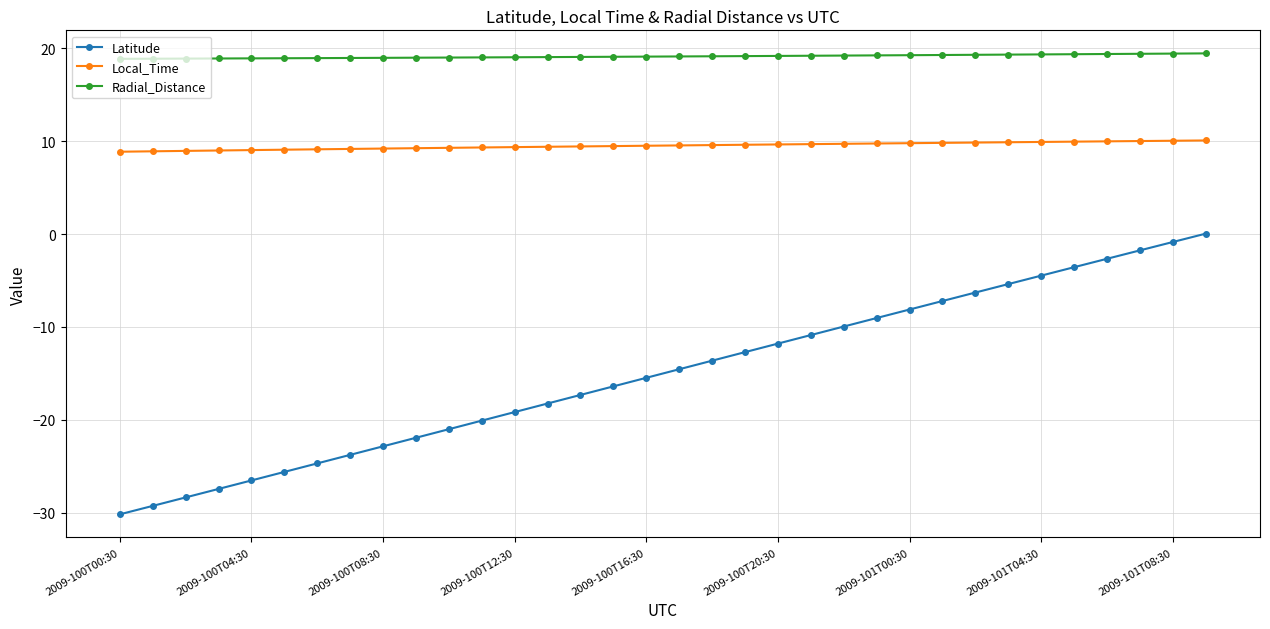

Rank the series by their maximum value, from lowest to highest.

Latitude, Local_Time, Radial_Distance